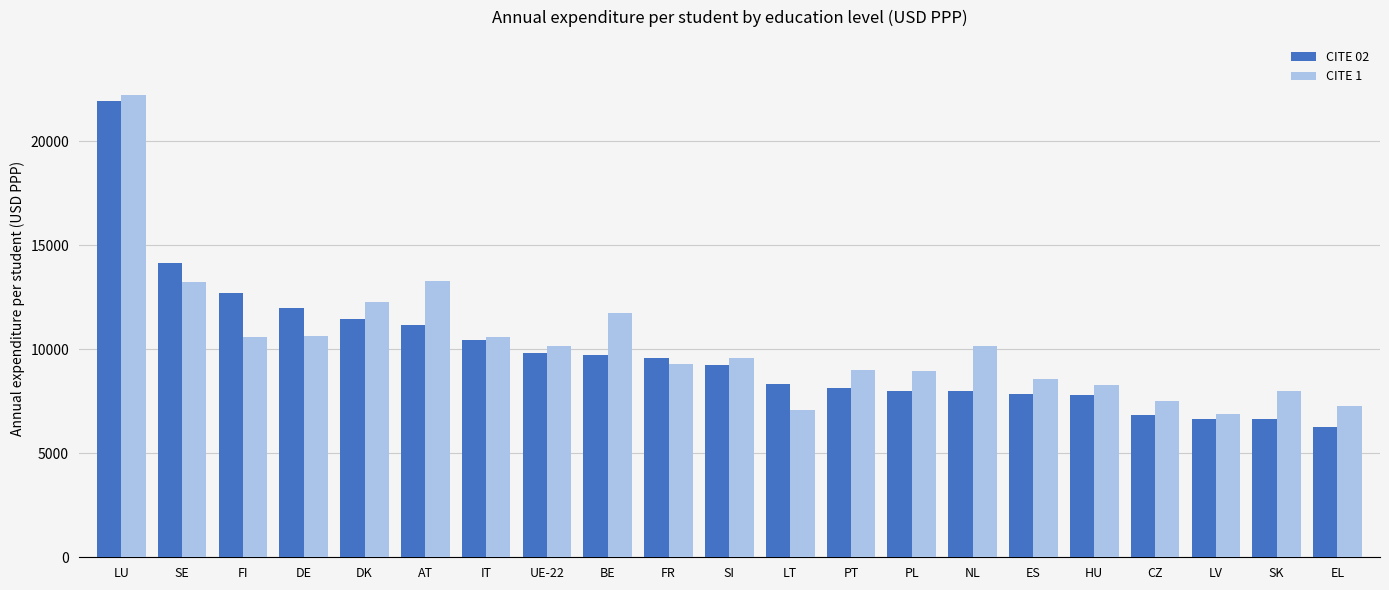

What is the value of the CITE 02 bar at the 11th from the left?

9249.4